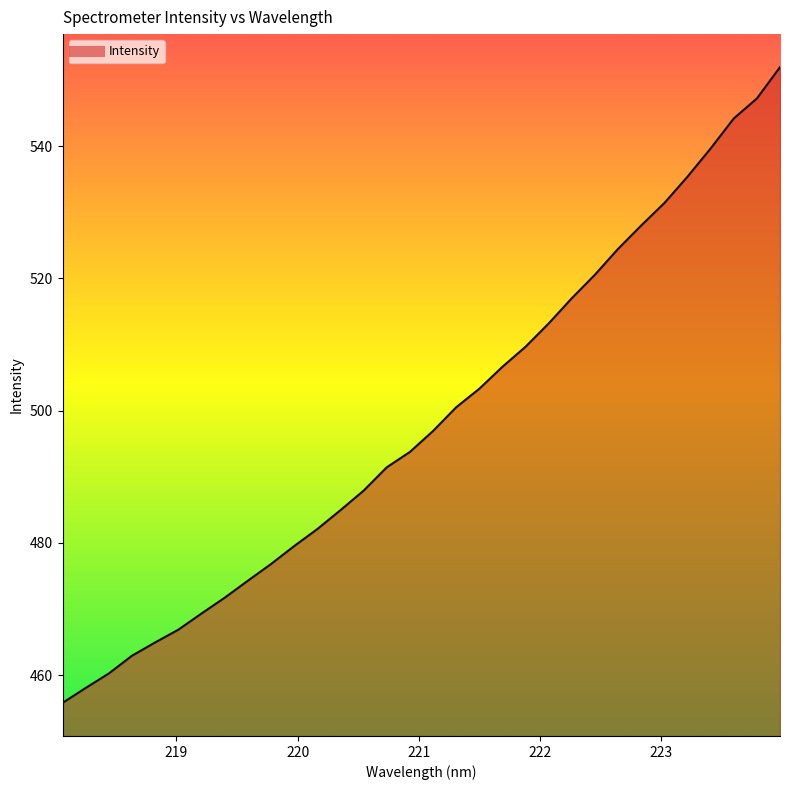

What is the minimum value shown in the chart?

455.8